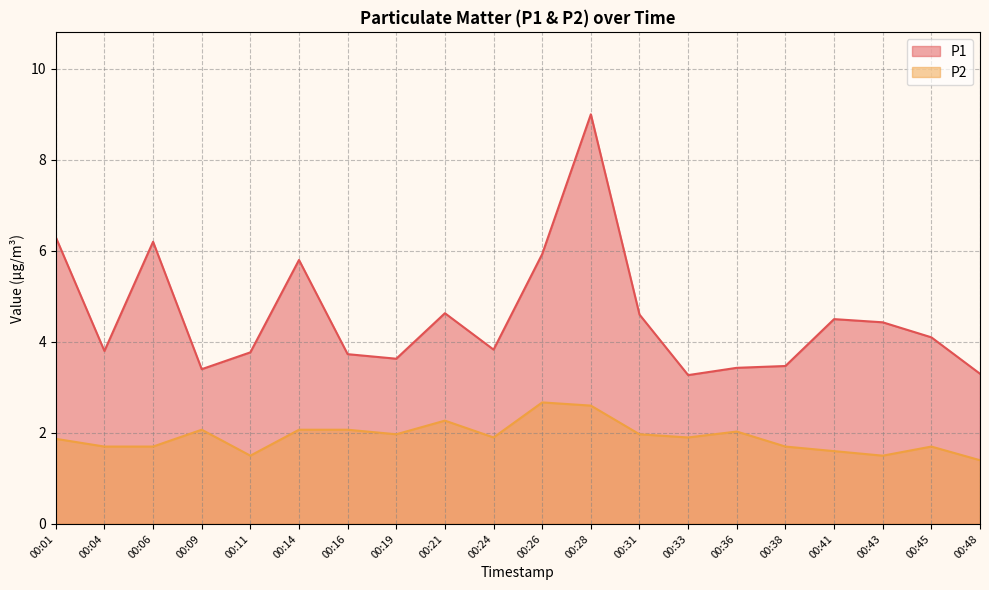

What is the sum of the P1 values at 00:45 and 00:43?

8.5